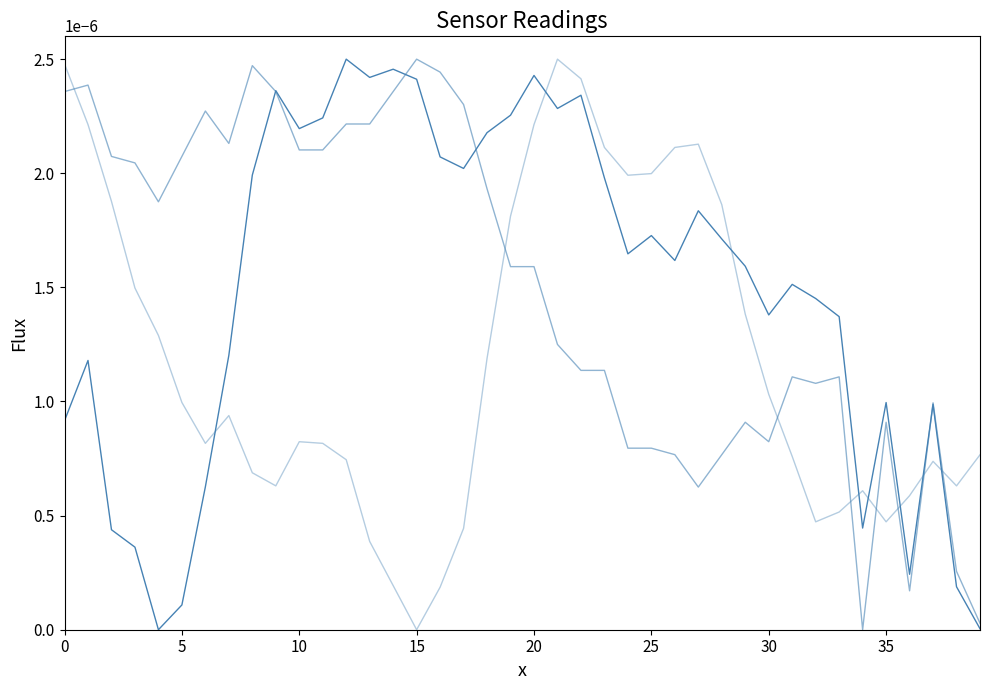

How many lines are shown in the chart?

3